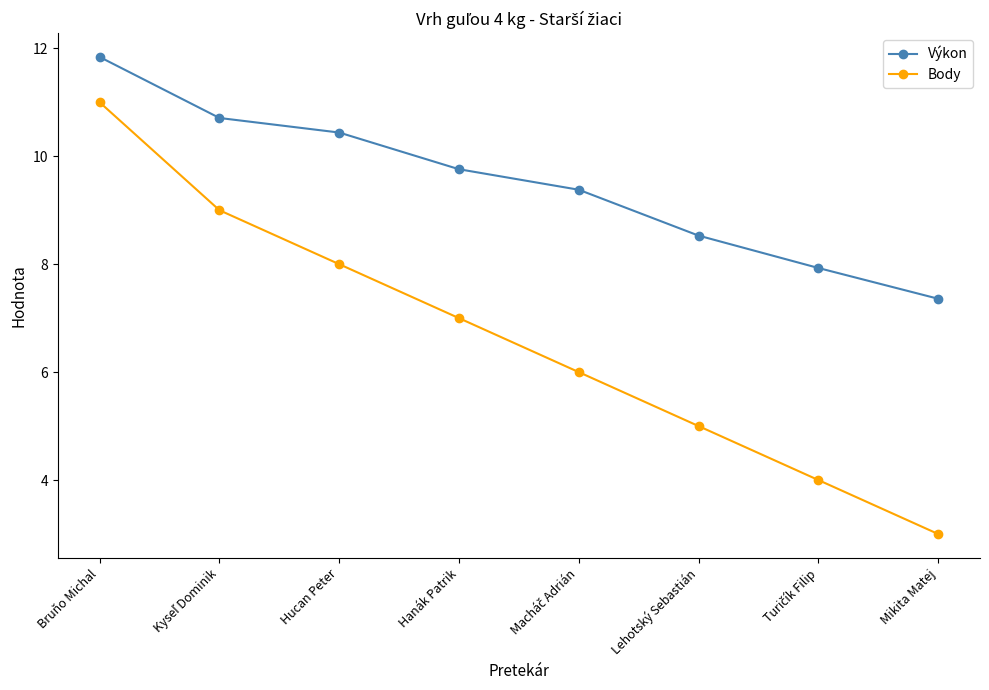

Which category has the highest value in the Body series?

Bruňo Michal